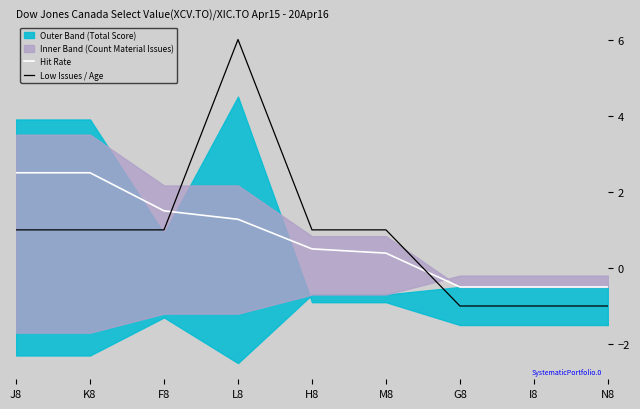

What is the approximate value of Low Issues / Age at N8?

-1.0